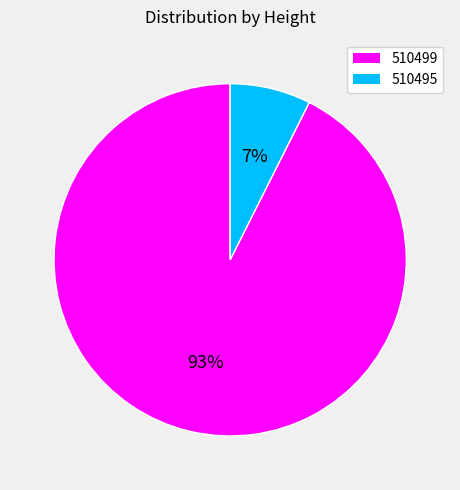

Combined, do 510499 and 510495 account for over 50%?

Yes